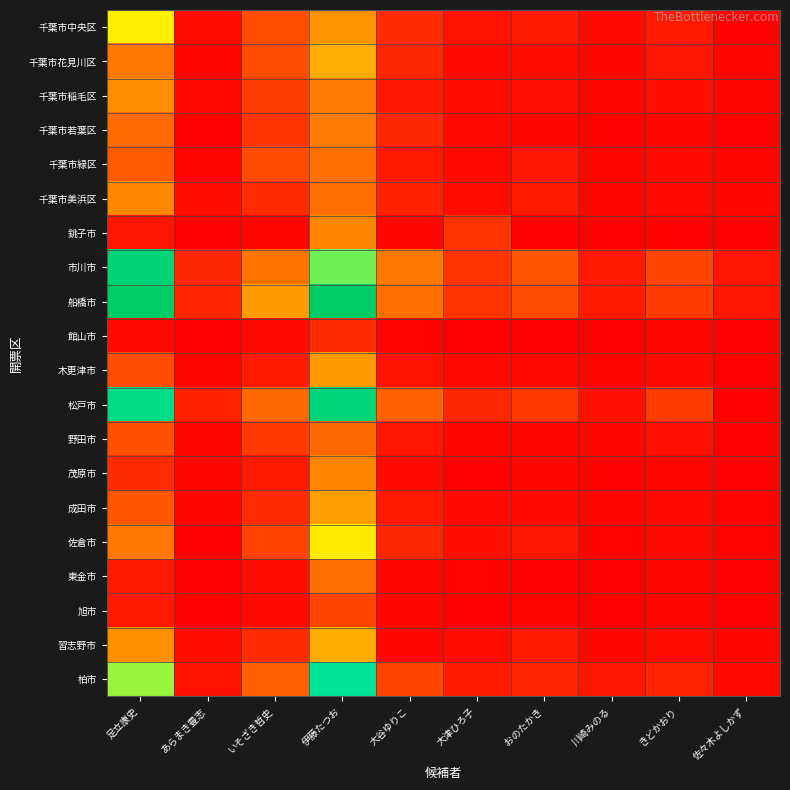

Reading left to right, what are all the values shown in this chart?

千葉市中央区: 足立康史=269.0	あらまき豊志=14.0	いそざき哲史=88.0	伊藤たつお=166.0	大谷ゆりこ=51.0	大津ひろ子=21.0	おのたかき=33.0	川崎みのる=12.0	きどかおり=31.0	佐々木よしかず=3.1
千葉市花見川区: 足立康史=136.0	あらまき豊志=6.0	いそざき哲史=86.0	伊藤たつお=195.0	大谷ゆりこ=44.0	大津ひろ子=12.0	おのたかき=16.0	川崎みのる=9.0	きどかおり=26.0	佐々木よしかず=7.0
千葉市稲毛区: 足立康史=159.0	あらまき豊志=13.0	いそざき哲史=70.0	伊藤たつお=138.0	大谷ゆりこ=26.0	大津ひろ子=14.0	おのたかき=19.0	川崎みのる=7.0	きどかおり=16.0	佐々木よしかず=6.0
千葉市若葉区: 足立康史=120.9	あらまき豊志=3.0	いそざき哲史=60.0	伊藤たつお=140.0	大谷ゆりこ=44.0	大津ひろ子=11.0	おのたかき=8.0	川崎みのる=3.0	きどかおり=10.0	佐々木よしかず=3.0
千葉市緑区: 足立康史=102.0	あらまき豊志=6.0	いそざき哲史=84.0	伊藤たつお=127.0	大谷ゆりこ=27.0	大津ひろ子=11.0	おのたかき=26.0	川崎みのる=7.0	きどかおり=12.0	佐々木よしかず=6.0
千葉市美浜区: 足立康史=153.0	あらまき豊志=18.0	いそざき哲史=50.0	伊藤たつお=124.0	大谷ゆりこ=38.0	大津ひろ子=14.0	おのたかき=30.0	川崎みのる=7.0	きどかおり=13.0	佐々木よしかず=8.0
銚子市: 足立康史=26.3	あらまき豊志=4.0	いそざき哲史=6.0	伊藤たつお=152.0	大谷ゆりこ=9.0	大津ひろ子=58.0	おのたかき=4.0	川崎みのる=0.0	きどかおり=3.0	佐々木よしかず=0.0
市川市: 足立康史=520.0	あらまき豊志=45.0	いそざき哲史=131.0	伊藤たつお=366.9	大谷ゆりこ=137.0	大津ひろ子=60.0	おのたかき=98.0	川崎みのる=28.0	きどかおり=77.0	佐々木よしかず=25.3
船橋市: 足立康史=570.5	あらまき豊志=43.0	いそざき哲史=175.0	伊藤たつお=571.0	大谷ゆりこ=124.0	大津ひろ子=58.0	おのたかき=85.0	川崎みのる=31.0	きどかおり=68.0	佐々木よしかず=26.1
館山市: 足立康史=13.0	あらまき豊志=2.0	いそざき哲史=12.0	伊藤たつお=51.0	大谷ゆりこ=5.0	大津ひろ子=1.0	おのたかき=0.0	川崎みのる=0.0	きどかおり=7.0	佐々木よしかず=1.0
木更津市: 足立康史=86.0	あらまき豊志=7.0	いそざき哲史=31.0	伊藤たつお=172.0	大谷ゆりこ=21.0	大津ひろ子=11.0	おのたかき=11.0	川崎みのる=6.0	きどかおり=12.0	佐々木よしかず=1.0
松戸市: 足立康史=470.0	あらまき豊志=39.0	いそざき哲史=120.0	伊藤たつお=516.0	大谷ゆりこ=108.9	大津ひろ子=45.0	おのたかき=66.0	川崎みのる=19.0	きどかおり=67.0	佐々木よしかず=2.0
野田市: 足立康史=91.0	あらまき豊志=9.0	いそざき哲史=65.0	伊藤たつお=118.0	大谷ゆりこ=24.7	大津ひろ子=7.0	おのたかき=10.0	川崎みのる=9.0	きどかおり=20.0	佐々木よしかず=1.0
茂原市: 足立康史=49.9	あらまき豊志=8.0	いそざき哲史=28.0	伊藤たつお=149.0	大谷ゆりこ=12.0	大津ひろ子=3.0	おのたかき=8.0	川崎みのる=3.0	きどかおり=7.0	佐々木よしかず=2.0
成田市: 足立康史=99.0	あらまき豊志=8.0	いそざき哲史=48.0	伊藤たつお=178.0	大谷ゆりこ=27.0	大津ひろ子=13.0	おのたかき=12.0	川崎みのる=6.6	きどかおり=12.0	佐々木よしかず=5.0
佐倉市: 足立康史=135.0	あらまき豊志=0.0	いそざき哲史=75.0	伊藤たつお=263.9	大谷ゆりこ=45.0	大津ひろ子=18.0	おのたかき=26.0	川崎みのる=5.0	きどかおり=13.0	佐々木よしかず=5.1
東金市: 足立康史=28.2	あらまき豊志=4.0	いそざき哲史=16.0	伊藤たつお=126.0	大谷ゆりこ=8.0	大津ひろ子=5.0	おのたかき=3.0	川崎みのる=0.0	きどかおり=8.0	佐々木よしかず=3.0
旭市: 足立康史=28.0	あらまき豊志=2.0	いそざき哲史=13.0	伊藤たつお=76.0	大谷ゆりこ=8.0	大津ひろ子=1.0	おのたかき=6.0	川崎みのる=1.0	きどかおり=7.0	佐々木よしかず=0.0
習志野市: 足立康史=163.4	あらまき豊志=15.0	いそざき哲史=51.0	伊藤たつお=193.0	大谷ゆりこ=8.0	大津ひろ子=14.0	おのたかき=30.0	川崎みのる=8.0	きどかおり=15.0	佐々木よしかず=7.2
柏市: 足立康史=342.8	あらまき豊志=22.0	いそざき哲史=108.0	伊藤たつお=431.9	大谷ゆりこ=76.0	大津ひろ子=31.0	おのたかき=43.0	川崎みのる=25.0	きどかおり=41.0	佐々木よしかず=13.1